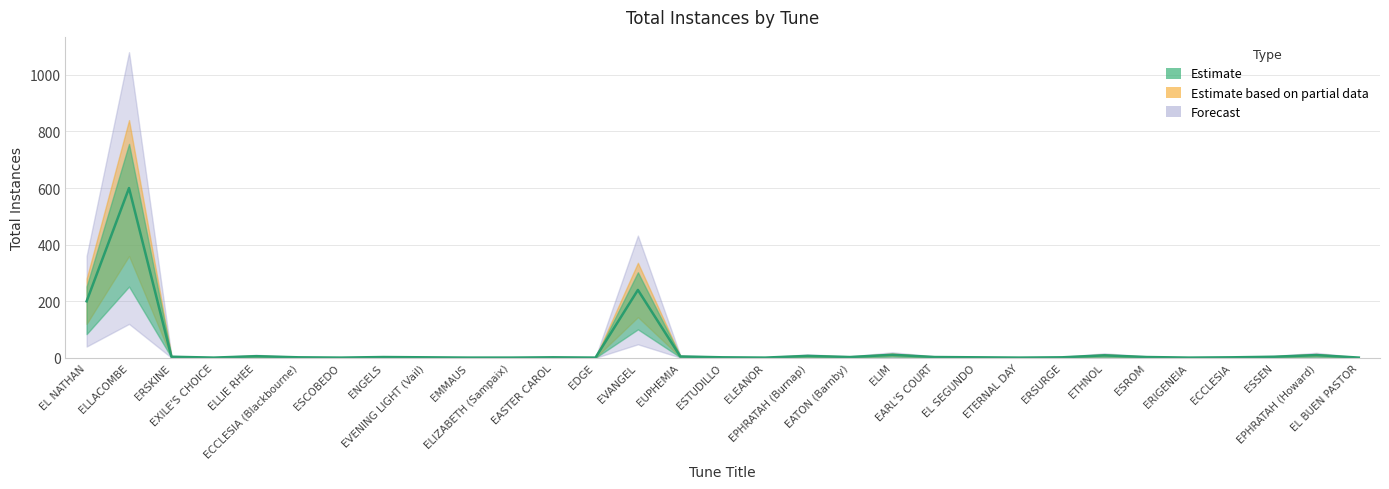

At which category does the chart reach its minimum across all series?

EXILE'S CHOICE